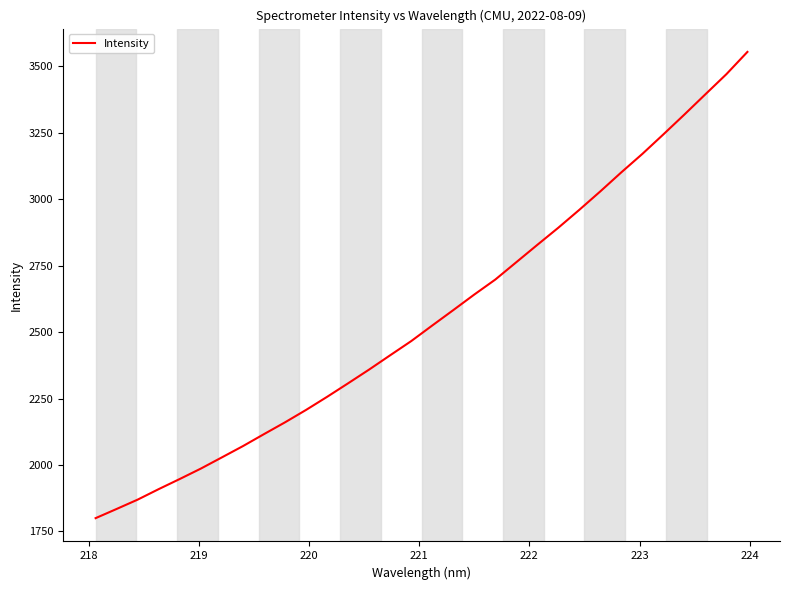

What is the greatest value displayed?

3554.4